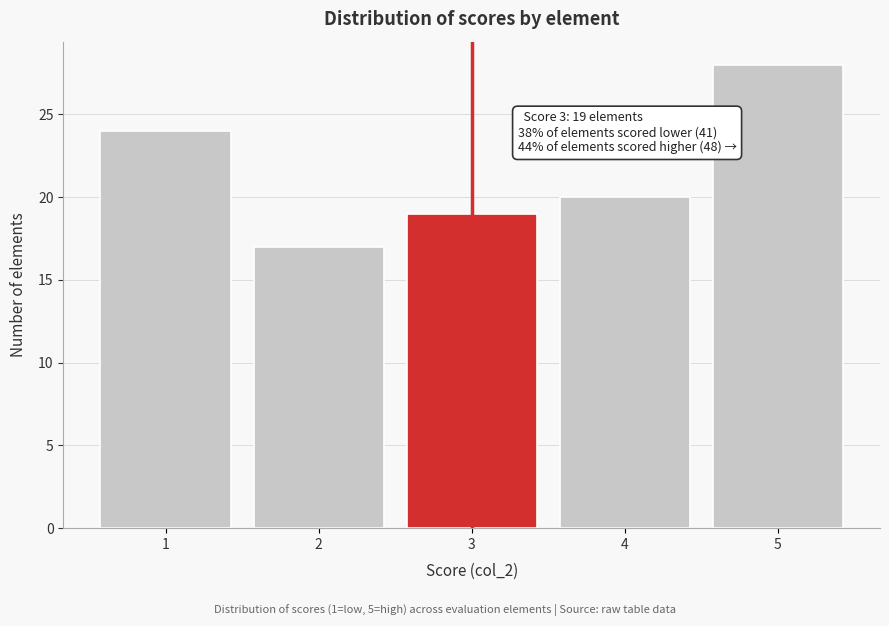

Reading left to right, transcribe all the data shown in this chart.

1=24	2=17	3=19	4=20	5=28